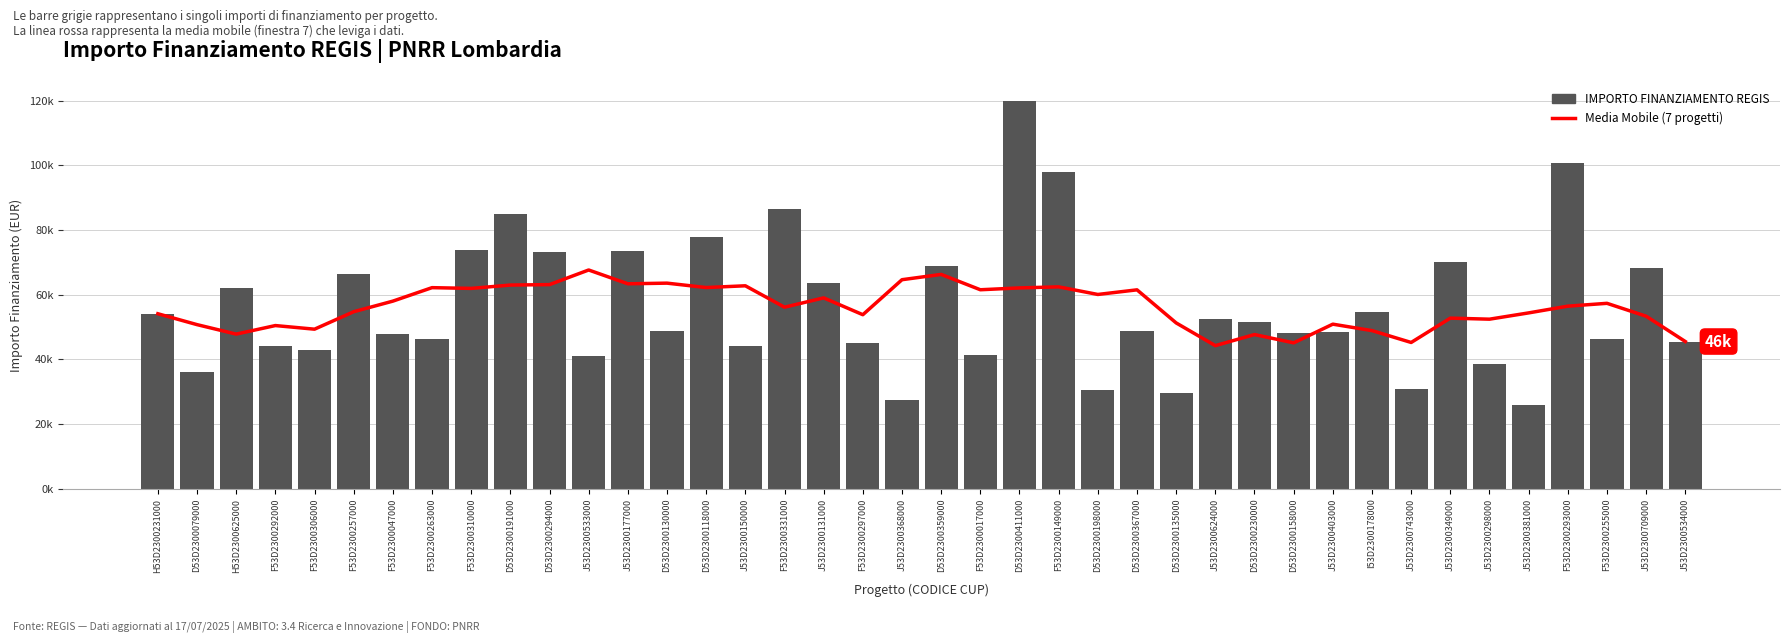

What is the minimum value shown in the chart?

25842.4